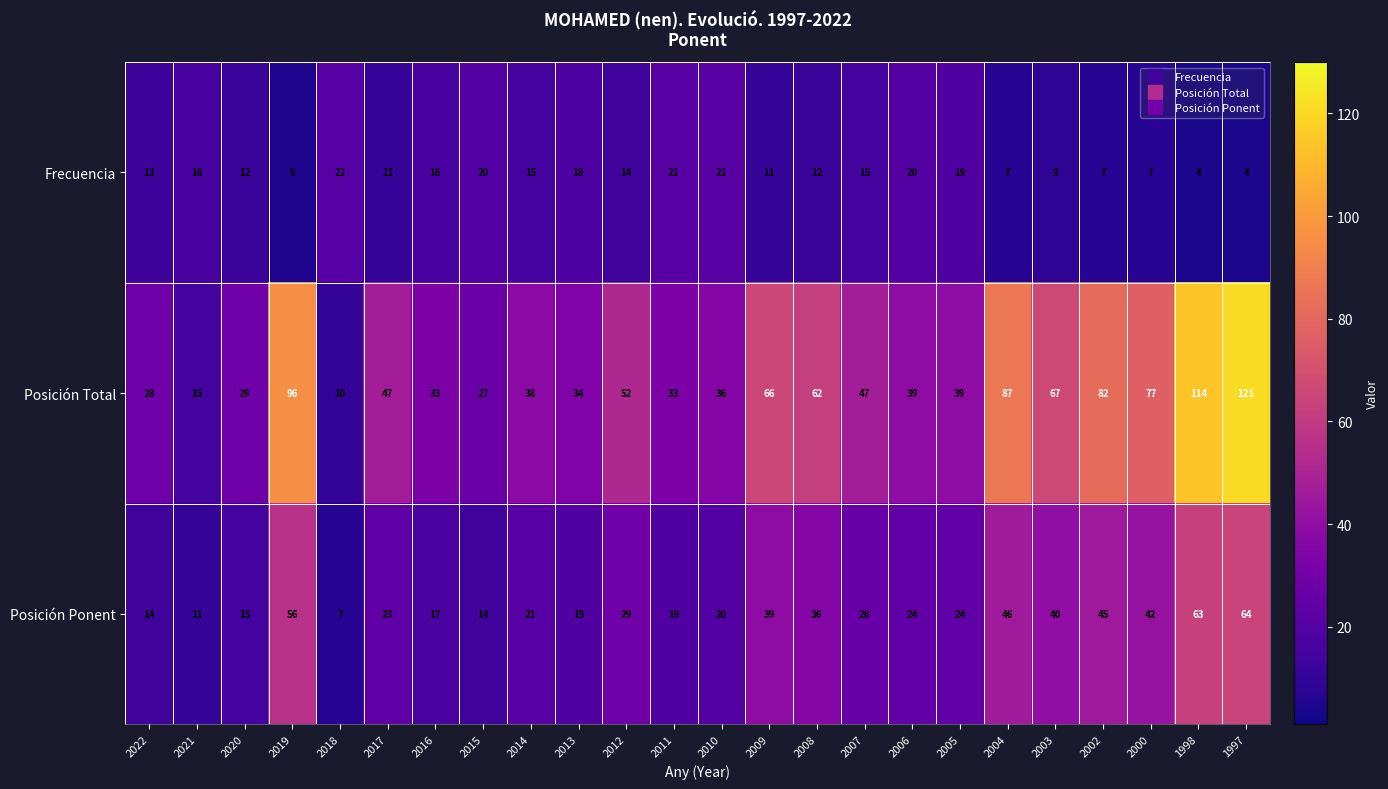

How many data points in Frecuencia are less than 14?

12